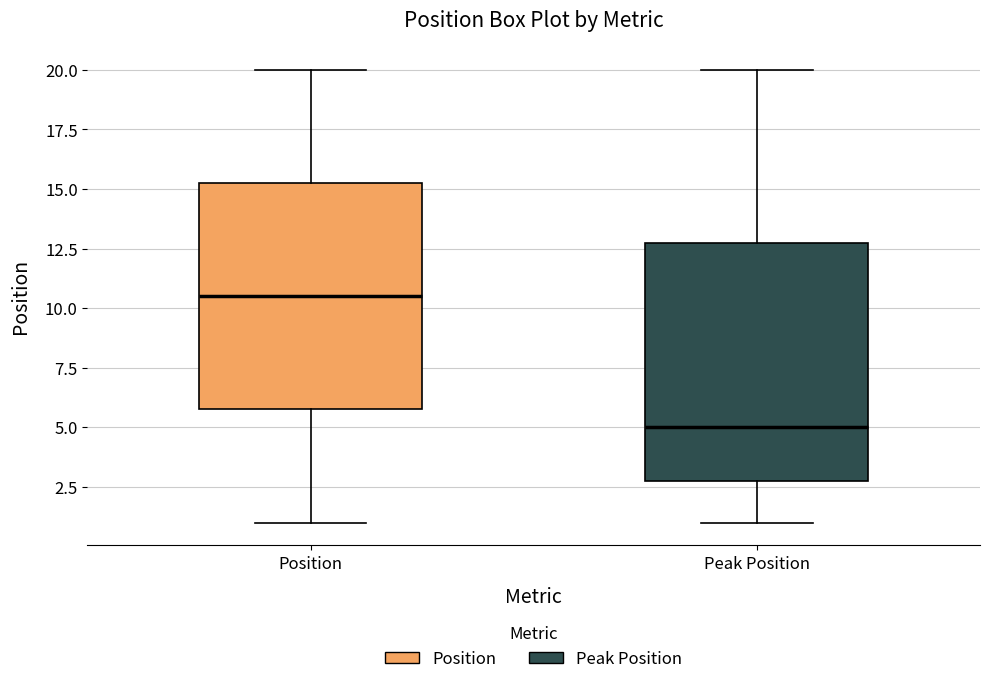

Which box has the lowest median line?

Peak Position